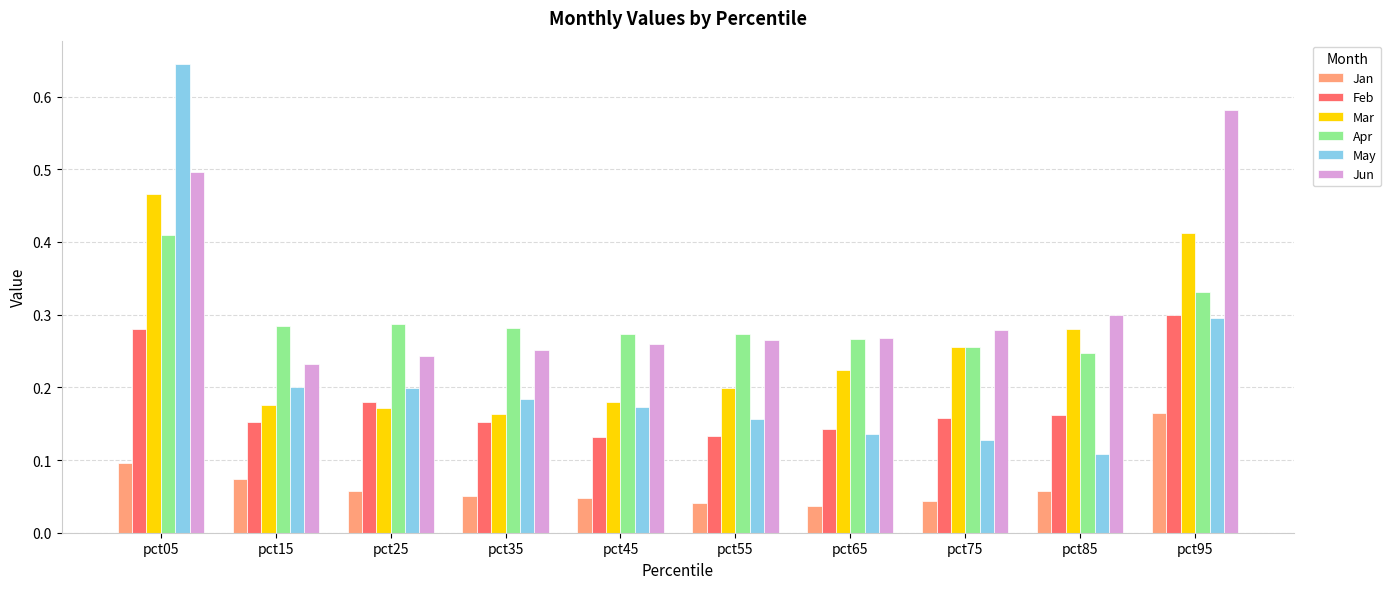

List the series in order of their peak value, highest first.

May, Jun, Mar, Apr, Feb, Jan